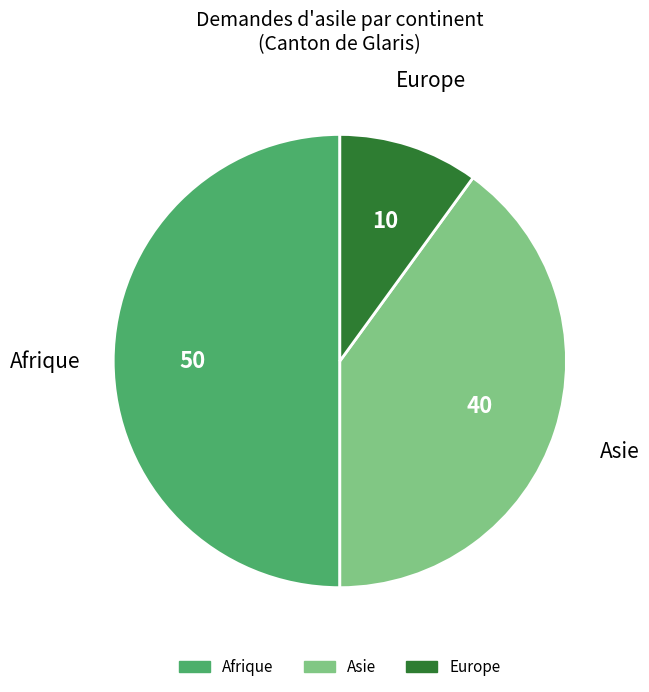

Rank the categories by value from lowest to highest.

Europe, Asie, Afrique